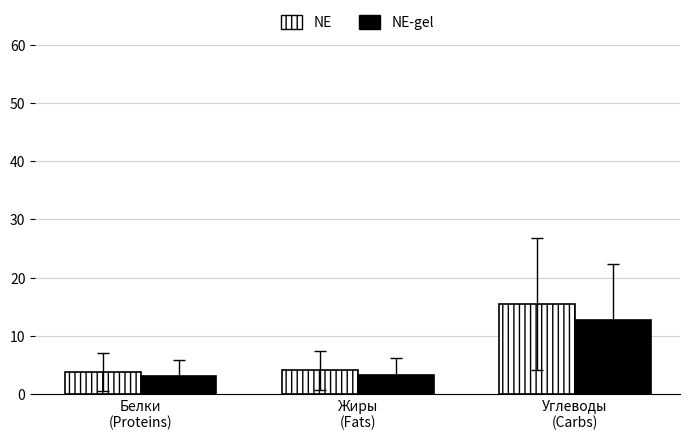

At which label is NE-gel closest to 7?

Жиры
(Fats)